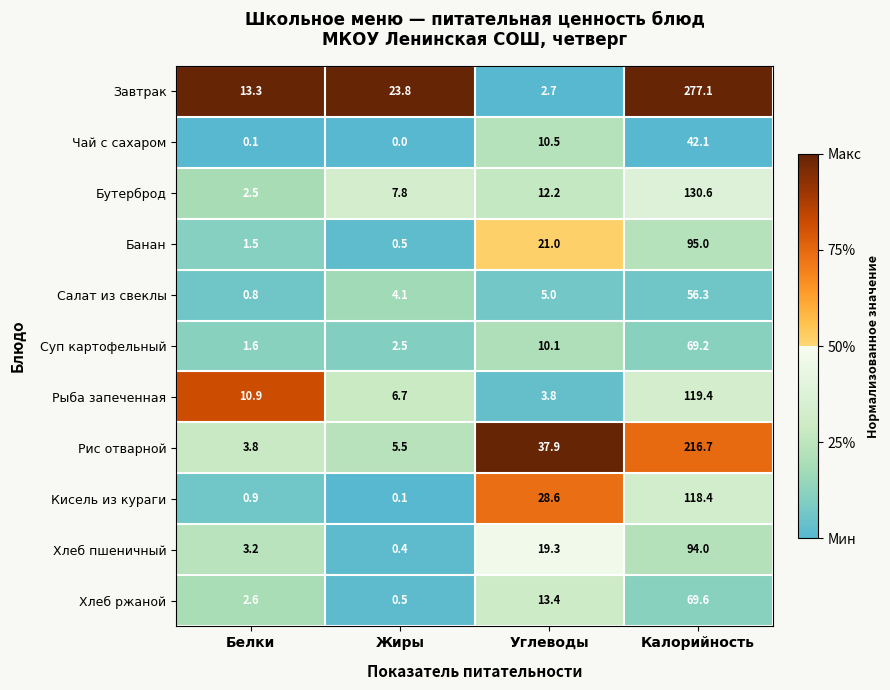

Which series has the widest spread of values?

Завтрак